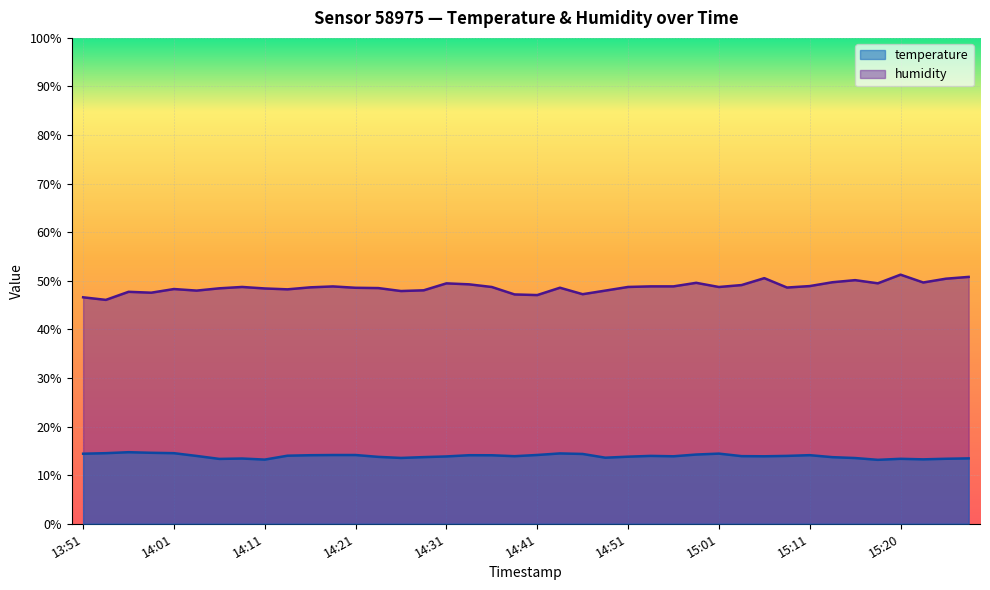

How many values in the humidity series are below 48?

10